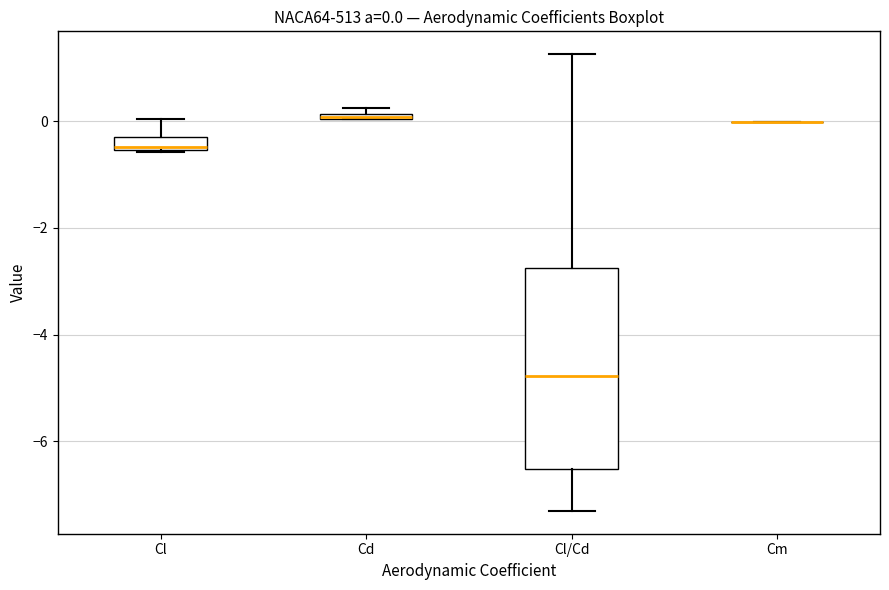

Comparing the boxes themselves (not the whiskers), which one is the tallest?

Cl/Cd